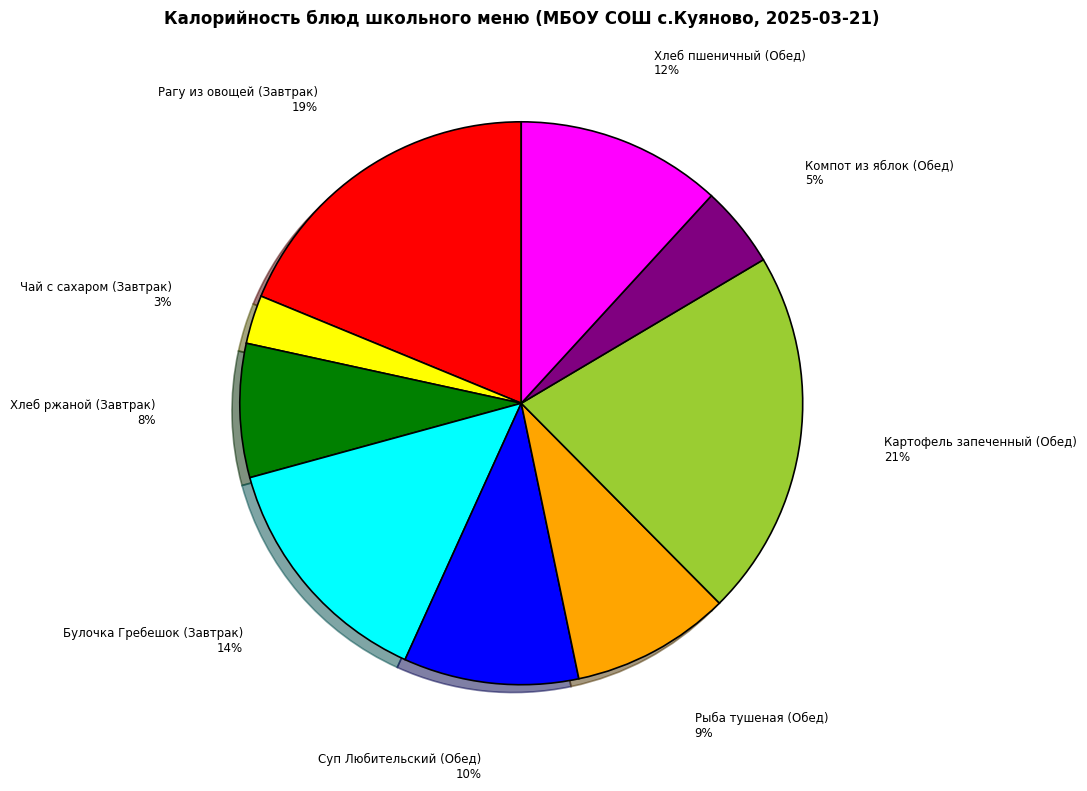

Which slice is the largest?

Картофель запеченный (Обед)